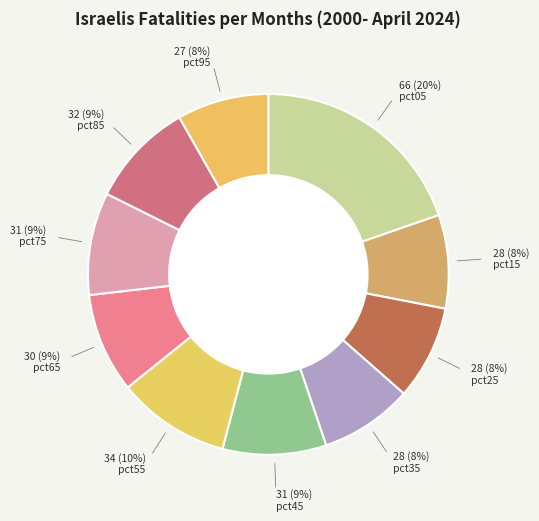

Count the number of slices in the pie.

10